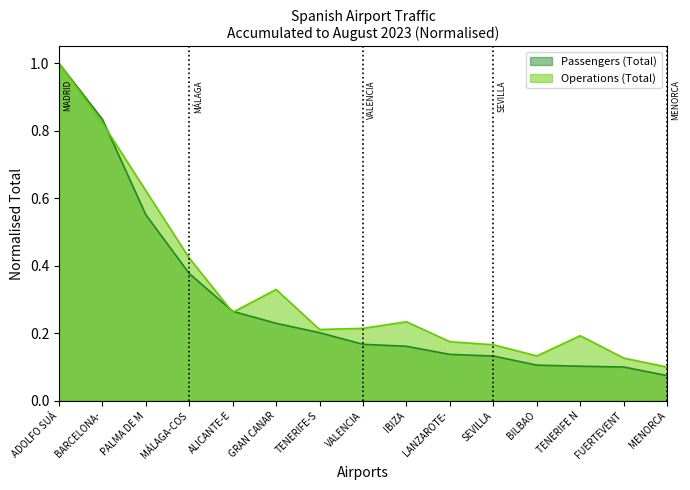

Rank the series at IBIZA from lowest to highest value.

Passengers (Total), Operations (Total)